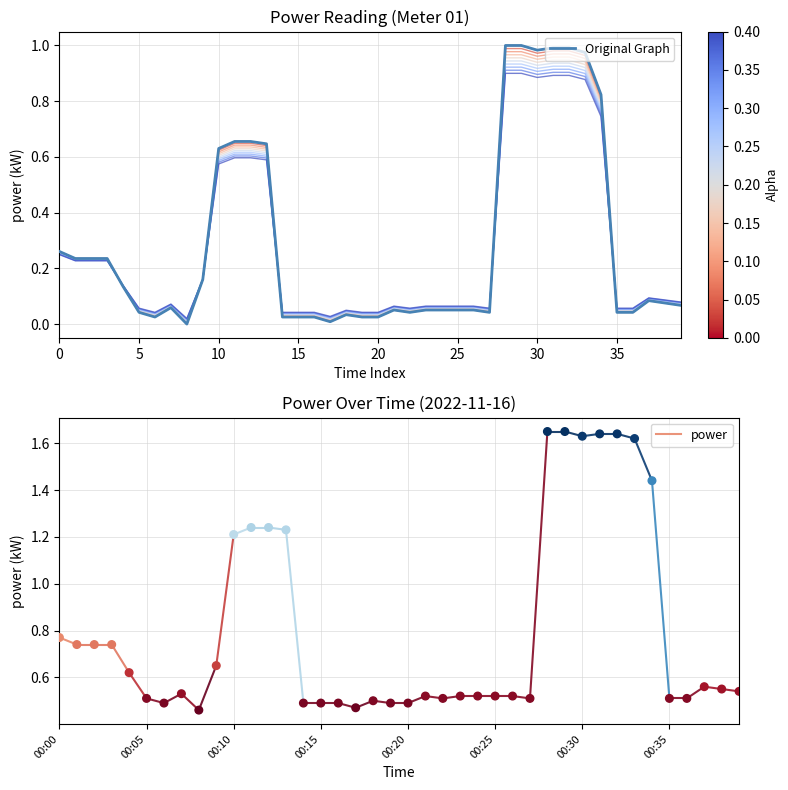

Between 00:01 and 00:00, which is larger?

00:00